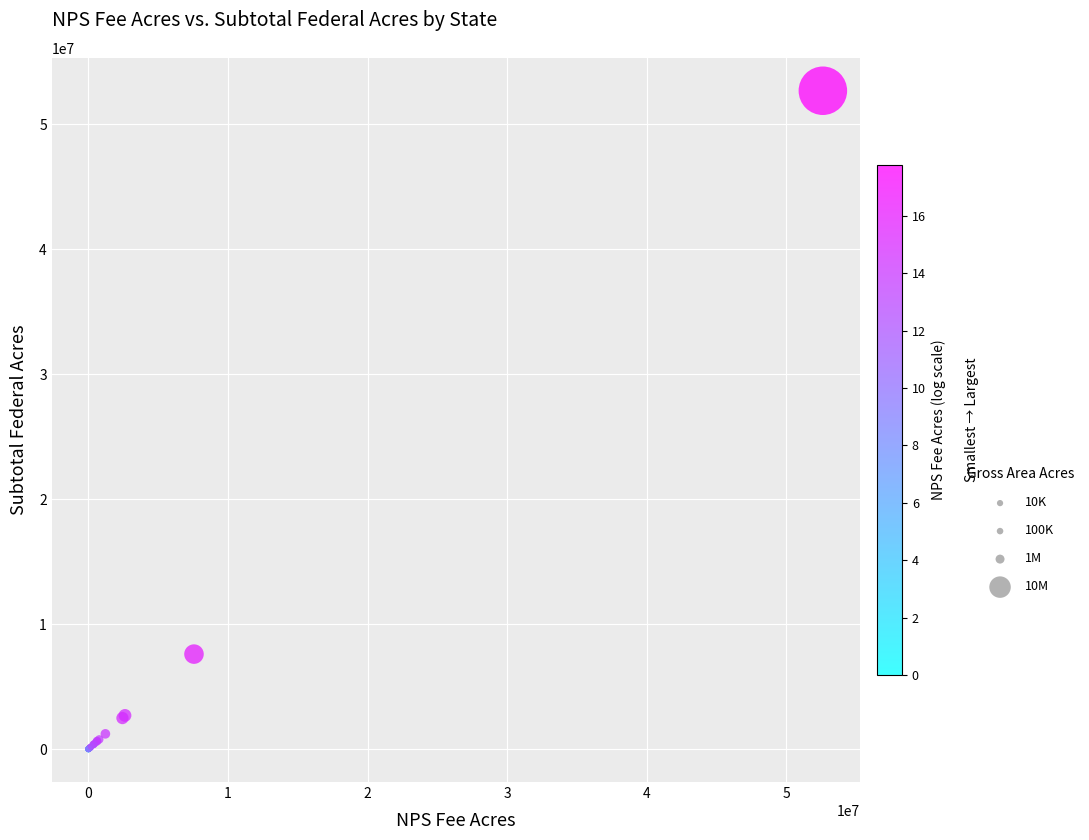

What Y value in the scatter plot is closest to 26332158?

7599633.4